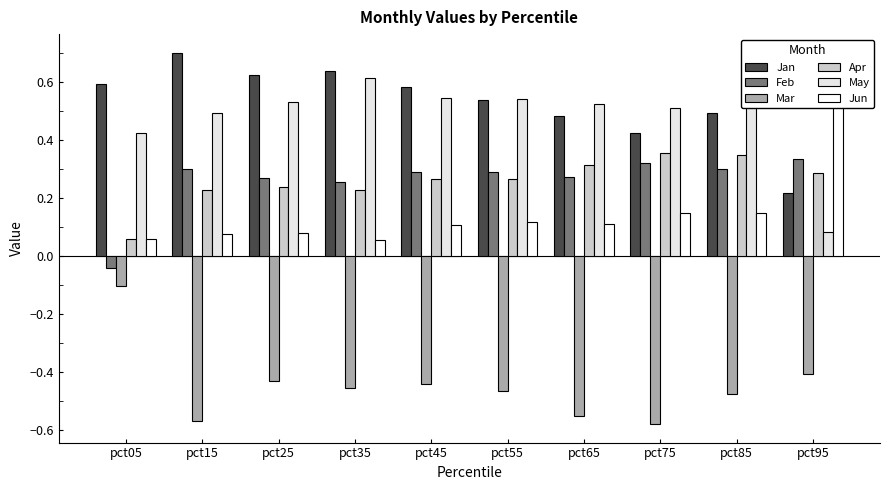

How many groups of bars are there?

10